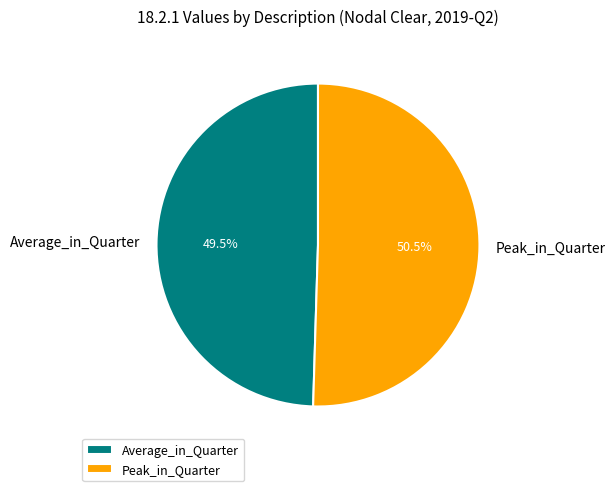

Rank the categories by value from lowest to highest.

Average_in_Quarter, Peak_in_Quarter